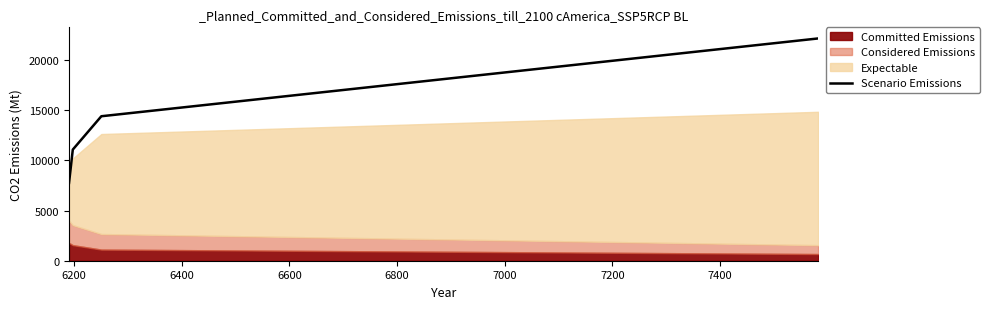

What is the value of the 2nd point from the left?

11071.5